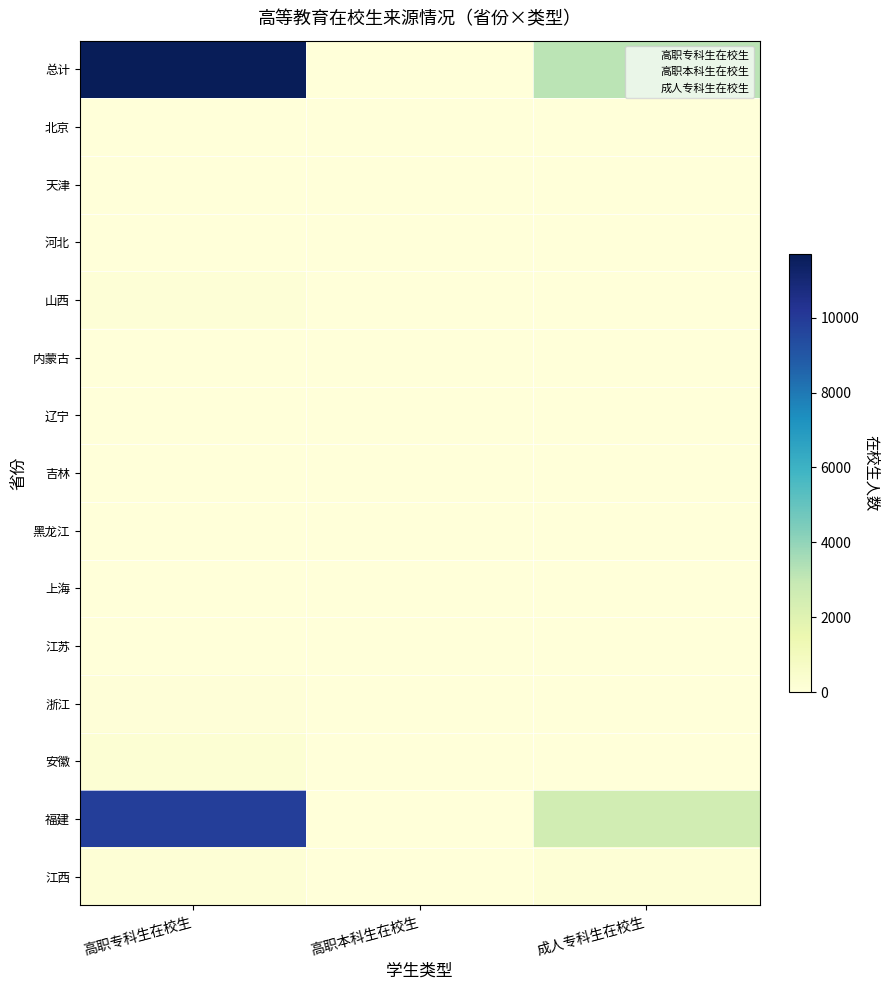

Which category has the lowest value across all series?

高职本科生在校生